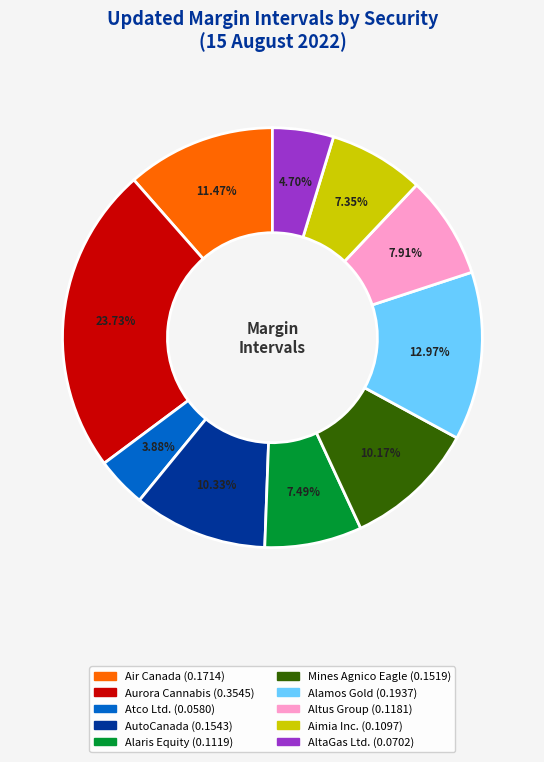

Which category has the smallest portion of the pie?

Atco Ltd.